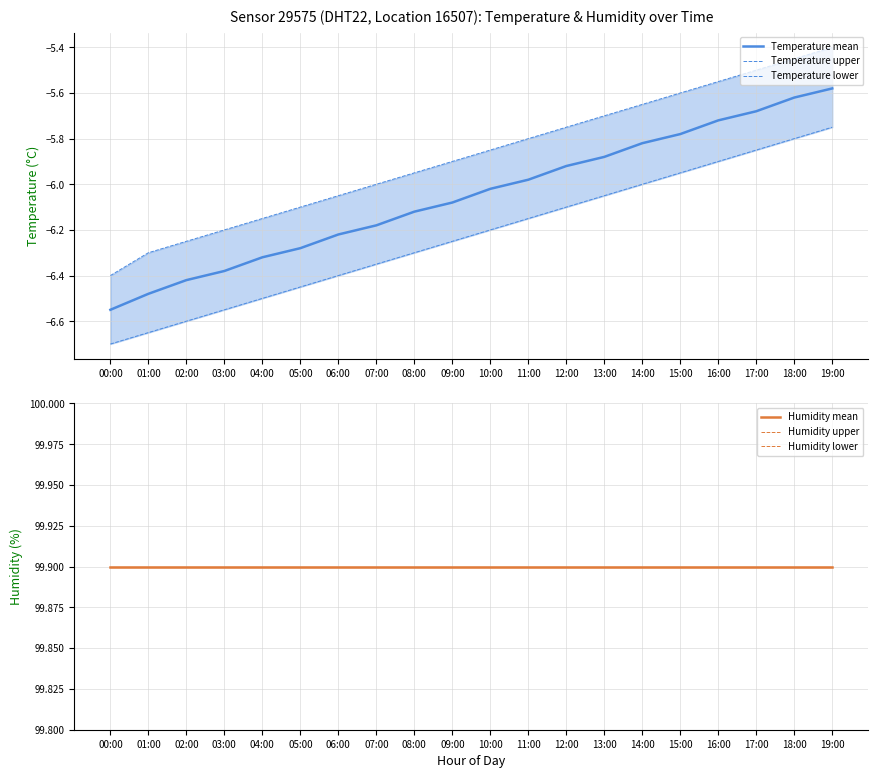

Which series has the largest total across all categories?

Humidity mean